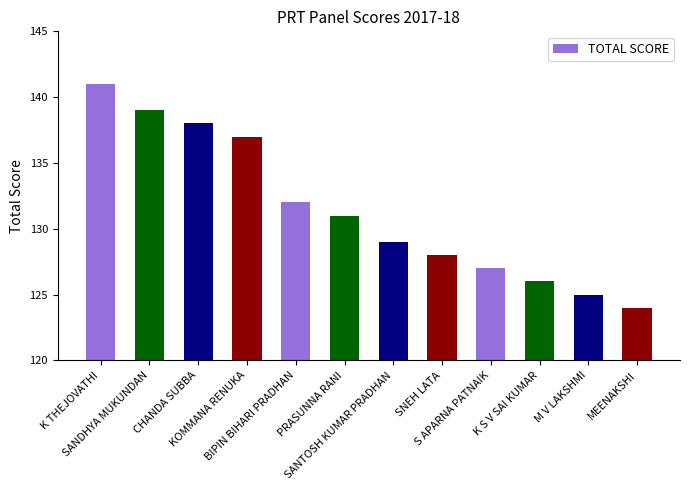

Reading left to right, transcribe all the data shown in this chart.

141	139	138	137	132	131	129	128	127	126	125	124